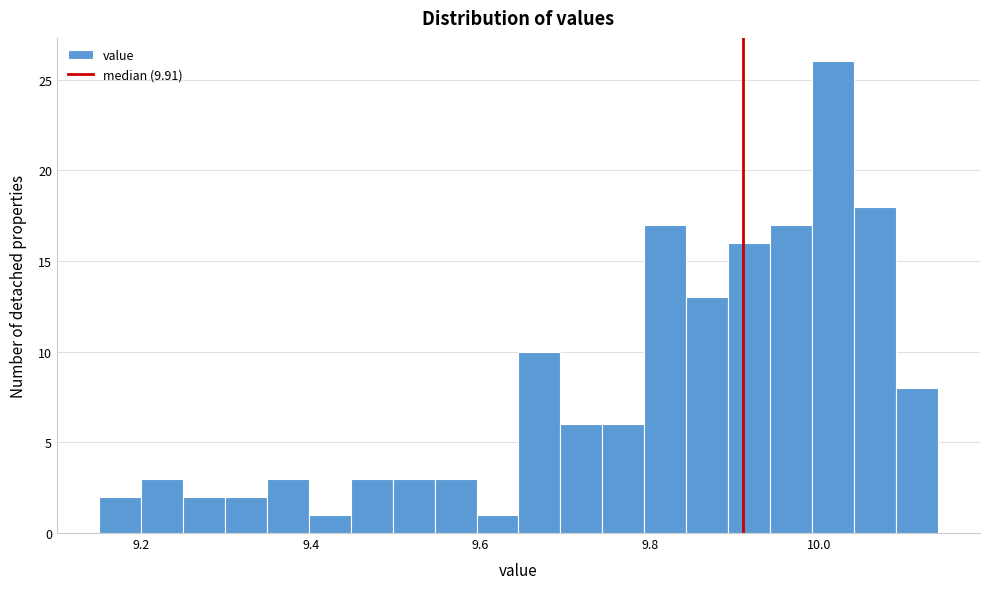

Read against the x-axis, roughly where is the centre of the tallest bar?

10.02